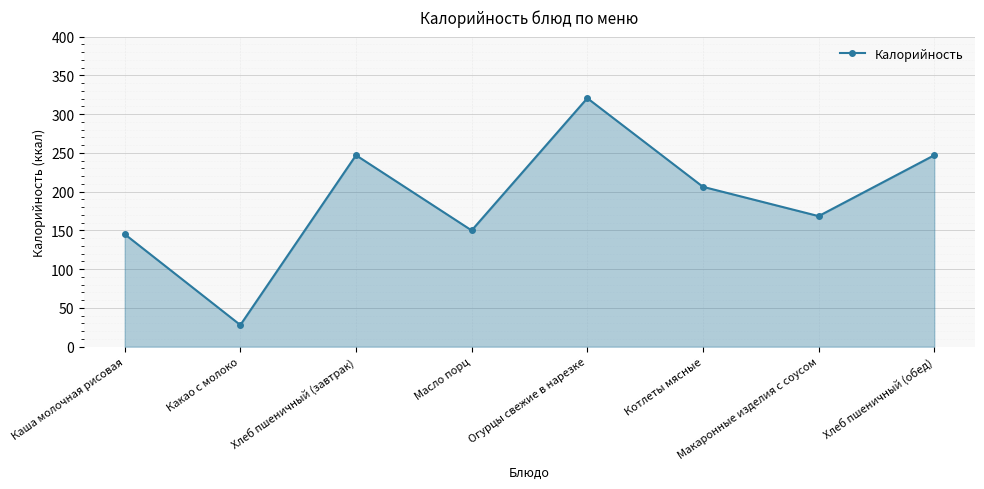

What is the ratio of the value at Макаронные изделия с соусом to the value at Котлеты мясные?

0.8